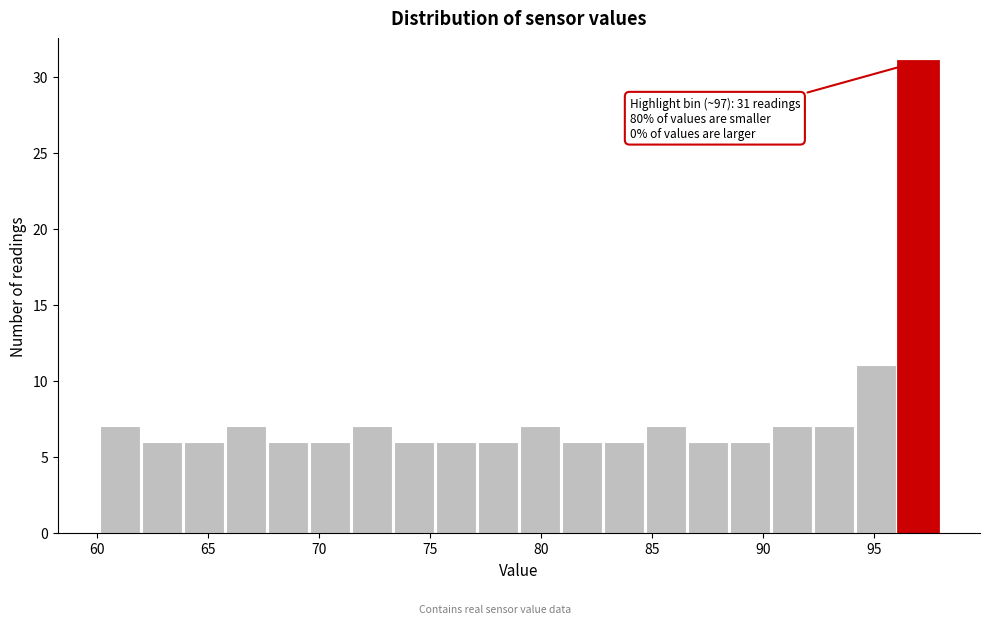

Around what value on the x-axis is the tallest bar? Give the approximate position of its centre, as read against the axis.

97.0